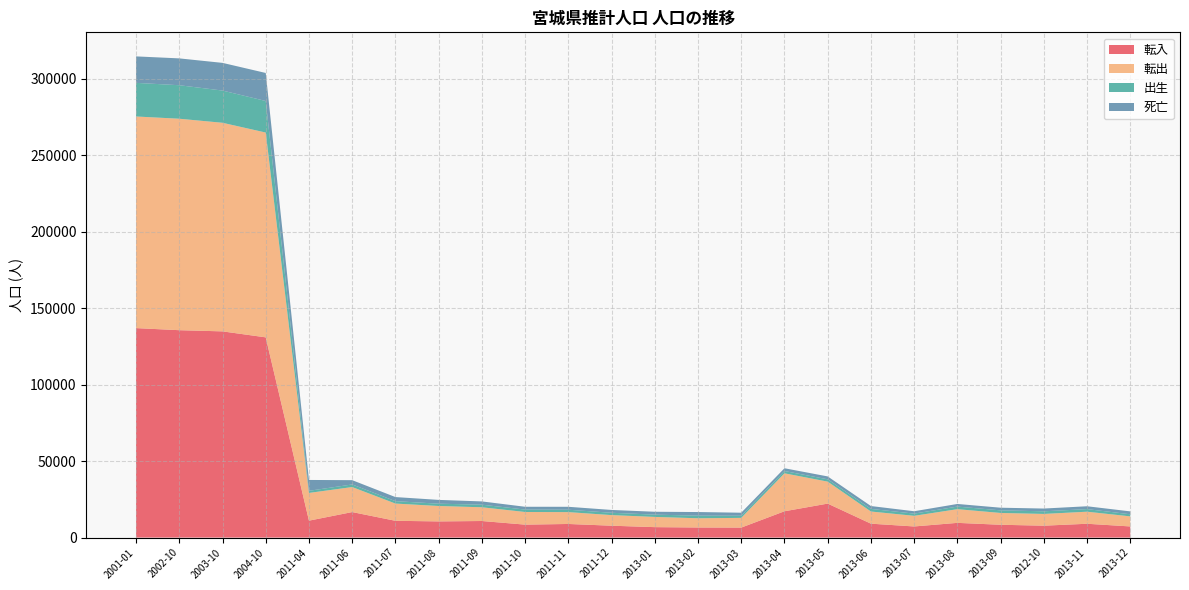

Reading left to right, list all the values displayed in this chart.

転入: 2001-01=136949	2002-10=135593	2003-10=134819	2004-10=130909	2011-04=11060	2011-06=16678	2011-07=10969	2011-08=10568	2011-09=10831	2011-10=8460	2011-11=8896	2011-12=7759	2013-01=6821	2013-02=6589	2013-03=6522	2013-04=17201	2013-05=22212	2013-06=9086	2013-07=7268	2013-08=9617	2013-09=8374	2012-10=7773	2013-11=9030	2013-12=7280
転出: 2001-01=138363	2002-10=138258	2003-10=136380	2004-10=133911	2011-04=18133	2011-06=16354	2011-07=11271	2011-08=10077	2011-09=8989	2011-10=8271	2011-11=7753	2011-12=6934	2013-01=6684	2013-02=6037	2013-03=6361	2013-04=24816	2013-05=14363	2013-06=7956	2013-07=6957	2013-08=8953	2013-09=7724	2012-10=7689	2013-11=7887	2013-12=6582
出生: 2001-01=21989	2002-10=21903	2003-10=21067	2004-10=20625	2011-04=1381	2011-06=1704	2011-07=1566	2011-08=1504	2011-09=1693	2011-10=1568	2011-11=1550	2011-12=1524	2013-01=1489	2013-02=1706	2013-03=1413	2013-04=1501	2013-05=1518	2013-06=1696	2013-07=1444	2013-08=1685	2013-09=1700	2012-10=1714	2013-11=1693	2013-12=1376
死亡: 2001-01=17304	2002-10=17549	2003-10=18103	2004-10=18321	2011-04=7099	2011-06=2798	2011-07=2679	2011-08=2488	2011-09=2128	2011-10=1845	2011-11=1927	2011-12=1847	2013-01=1887	2013-02=2363	2013-03=1963	2013-04=1804	2013-05=1892	2013-06=1883	2013-07=1547	2013-08=1728	2013-09=1730	2012-10=1806	2013-11=1863	2013-12=1887